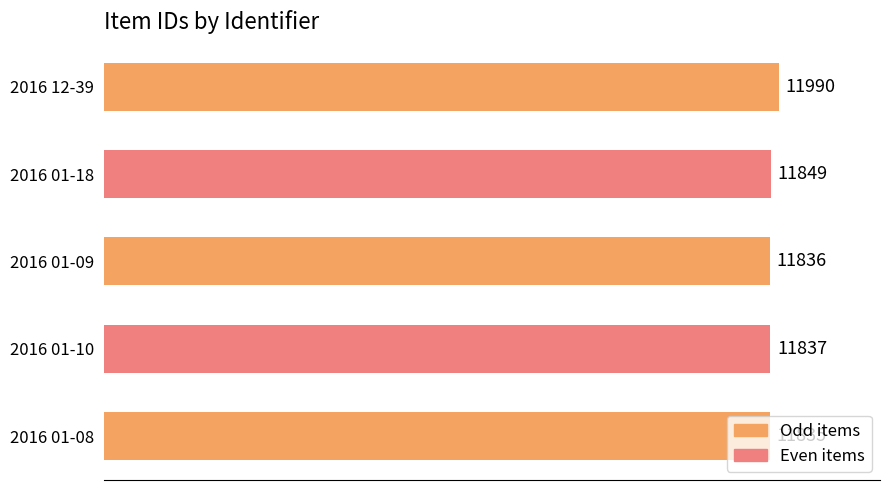

Rank the categories by value from highest to lowest.

2016 12-39, 2016 01-18, 2016 01-10, 2016 01-09, 2016 01-08